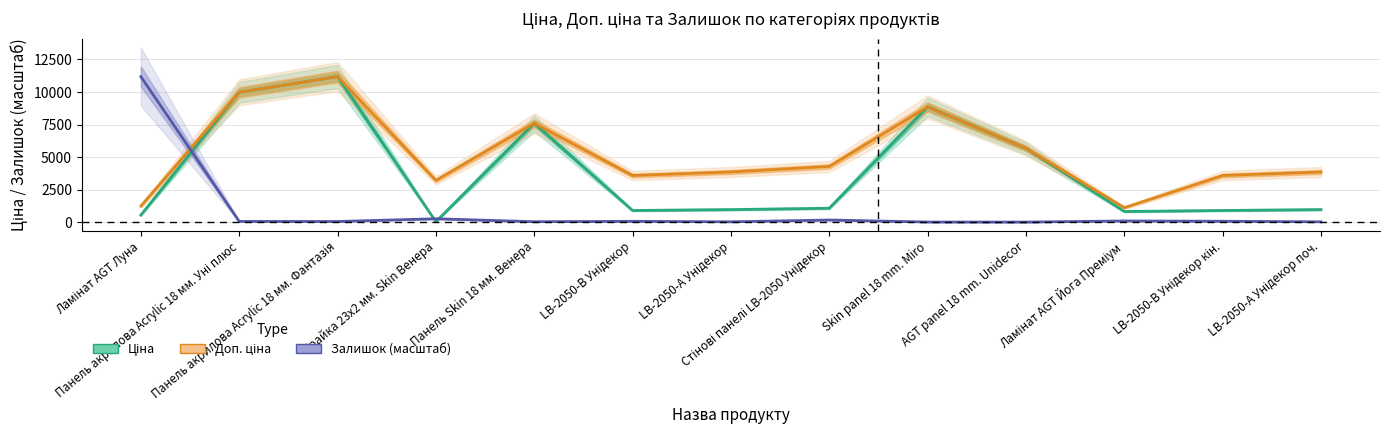

What are all the series names shown in the legend?

Ціна, Доп. ціна, Залишок (масштаб)